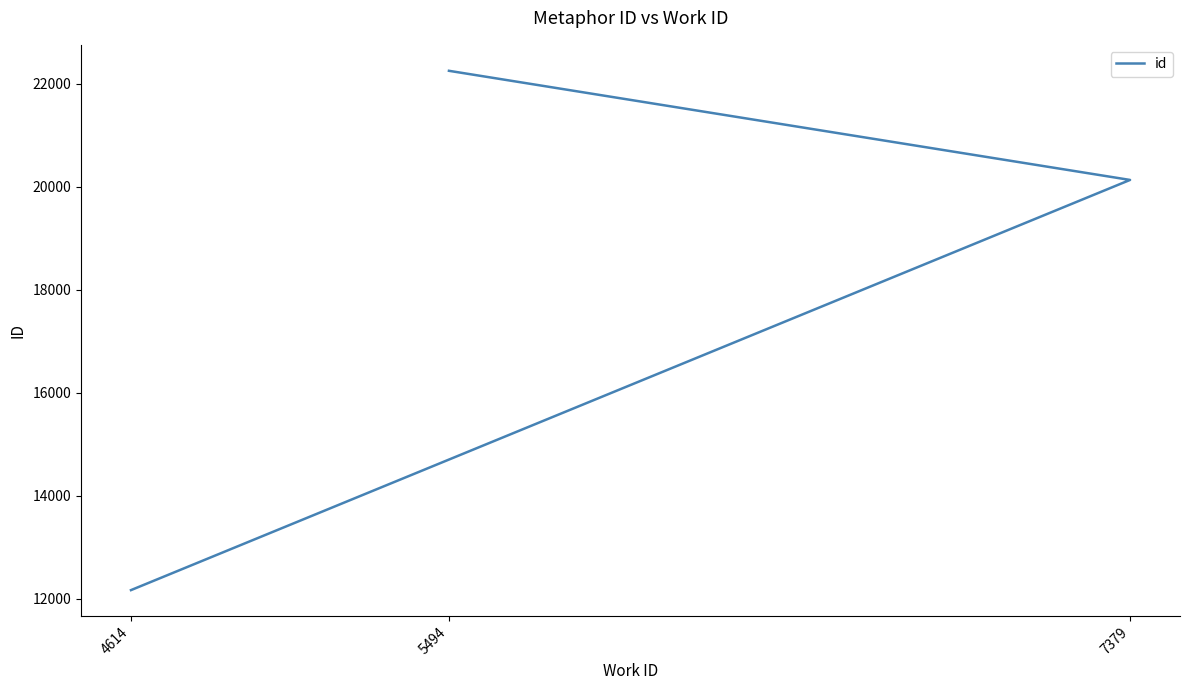

Reading left to right, transcribe all the data shown in this chart.

12169	20133	22252